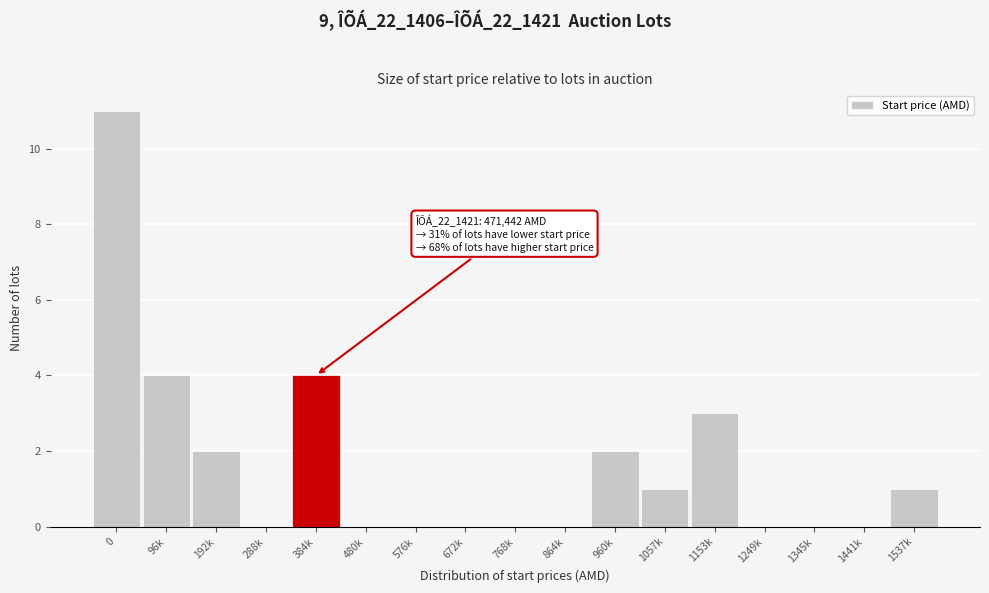

Reading left to right, list all the values displayed in this chart.

0=11	96k=4	192k=2	288k=0	384k=4	480k=0	576k=0	672k=0	768k=0	864k=0	960k=2	1057k=1	1153k=3	1249k=0	1345k=0	1441k=0	1537k=1